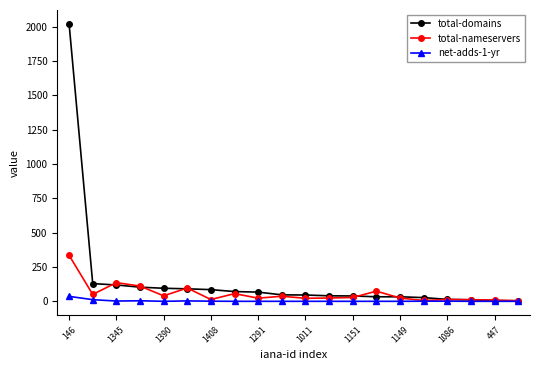

Does the chart have visible grid lines?

No